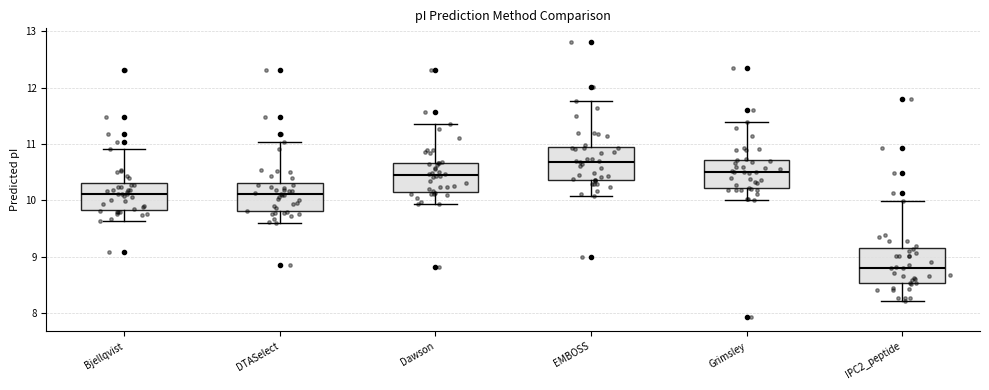

Which box has the lowest median line?

IPC2_peptide